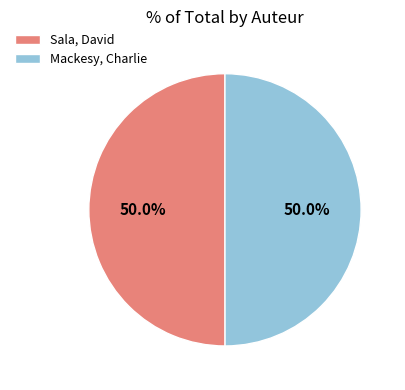

Is the sum of Mackesy, Charlie and Sala, David greater than half?

Yes